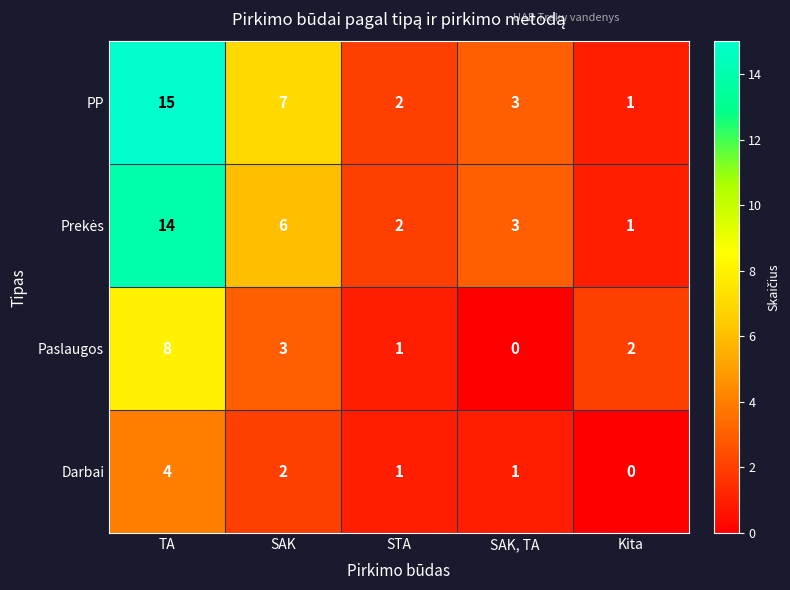

Which series has the largest total across all categories?

PP